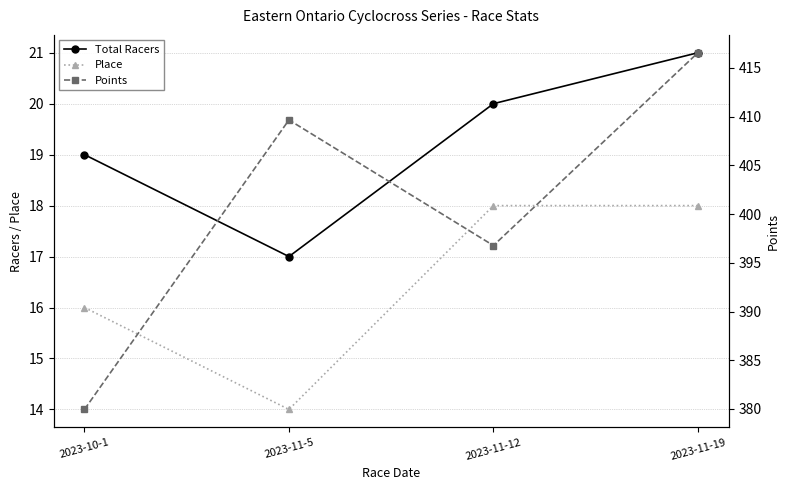

How many distinct data groups are displayed?

3